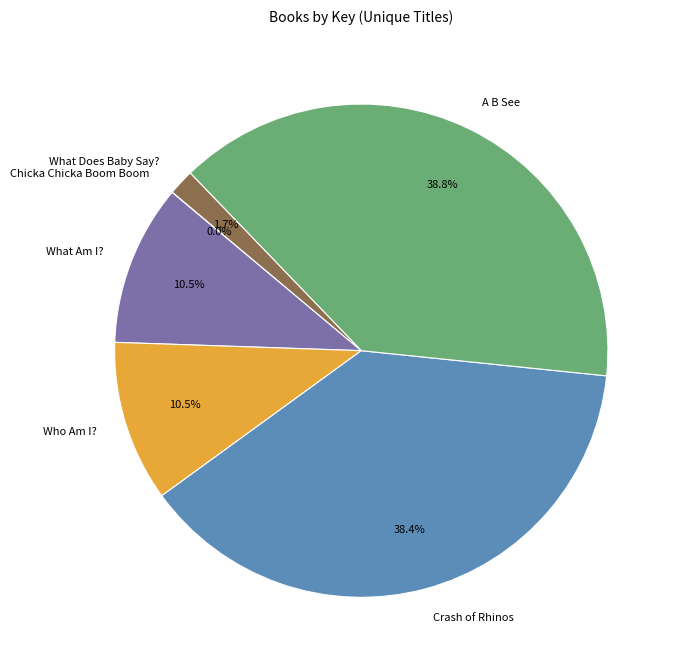

Do A B See and Crash of Rhinos together represent more than half of the pie?

Yes